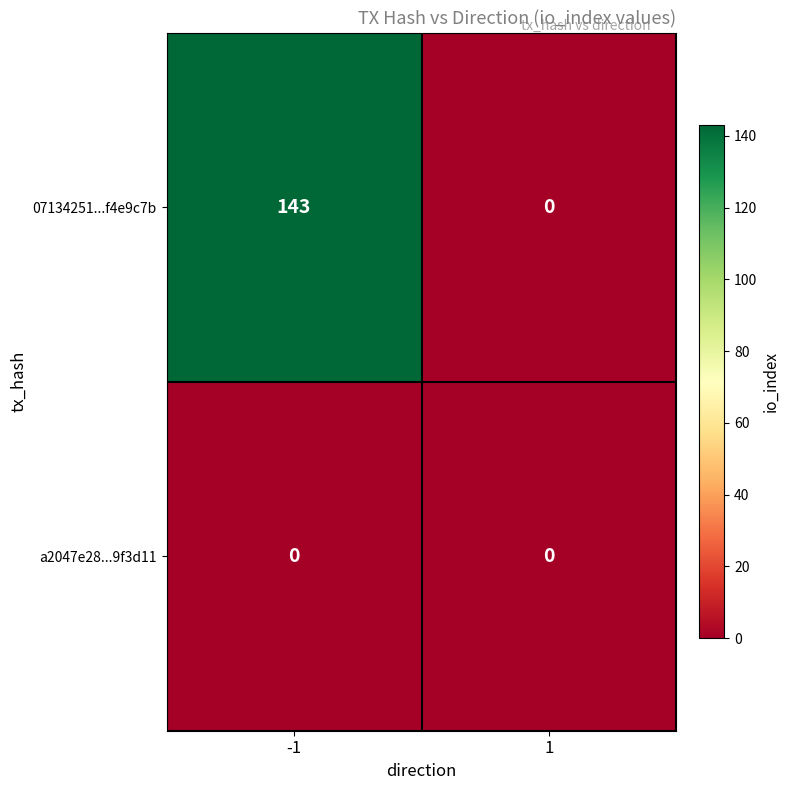

Is the value of 07134251...f4e9c7b at -1 greater than the value of a2047e28...9f3d11 at -1?

Yes